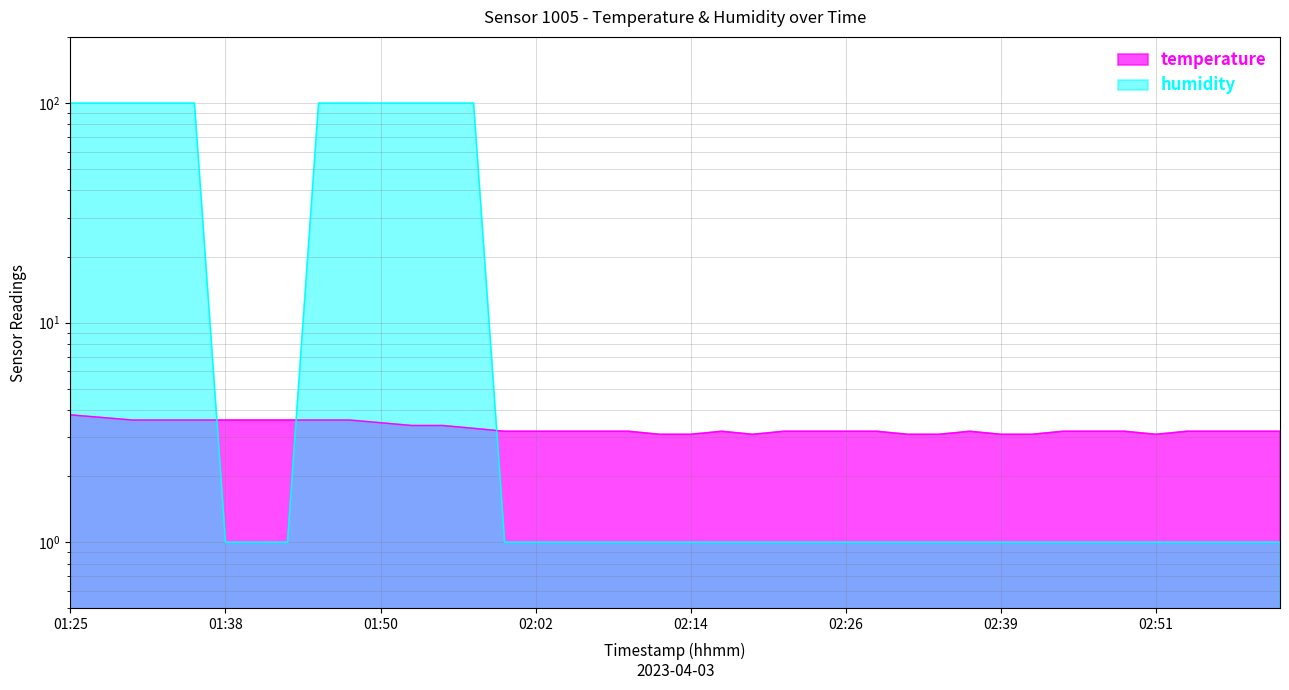

What is the lowest value of the humidity series?

1.0